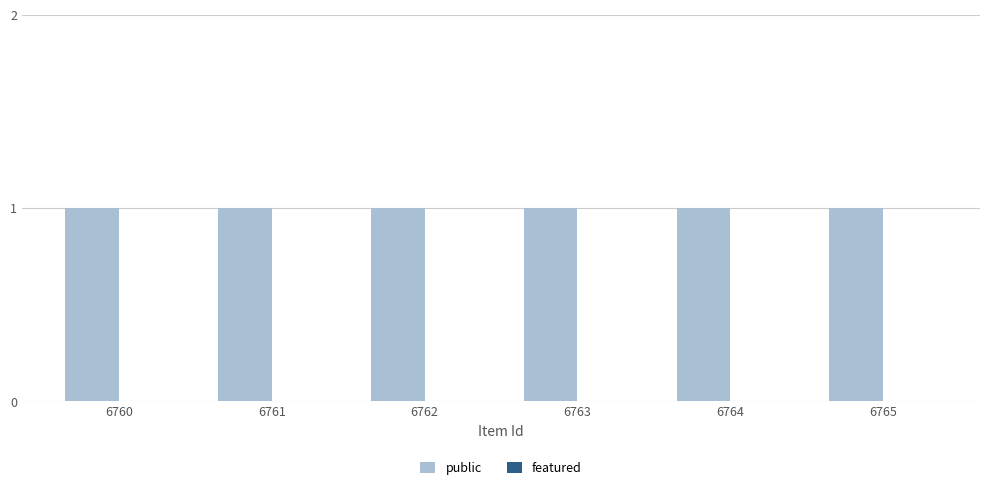

At which label is public closest to 1?

6760